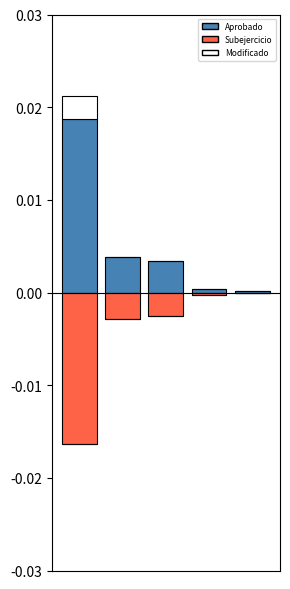

Which category has the lowest value in the Modificado exceso series?

1